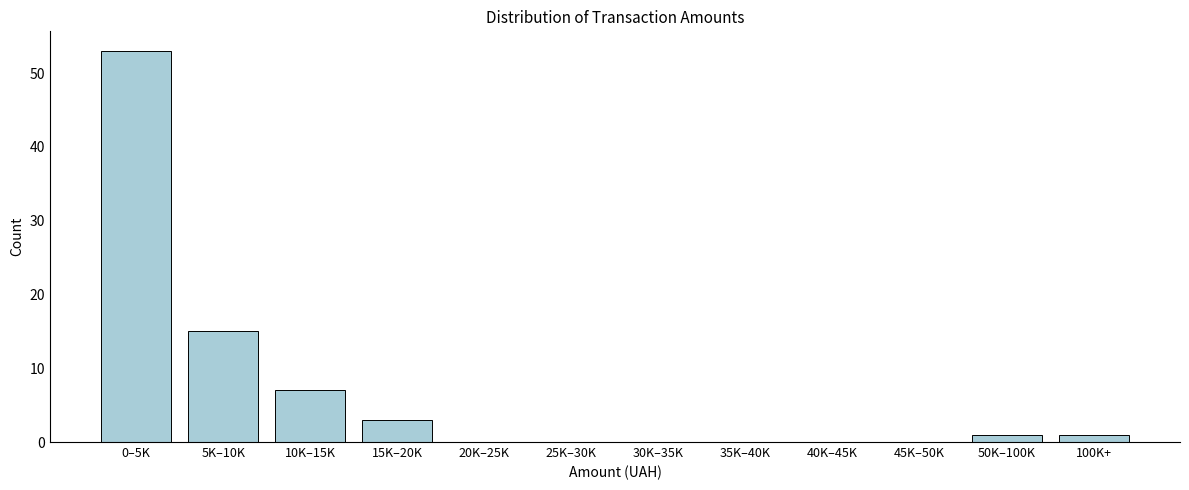

Reading right to left, list all the values displayed in this chart.

100K+=1	50K–100K=1	45K–50K=0	40K–45K=0	35K–40K=0	30K–35K=0	25K–30K=0	20K–25K=0	15K–20K=3	10K–15K=7	5K–10K=15	0–5K=53